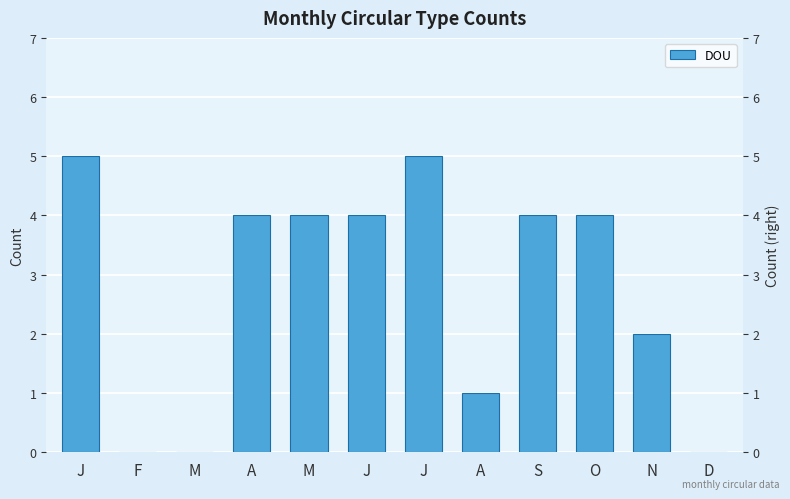

Is it true that the value at S is 4?

True